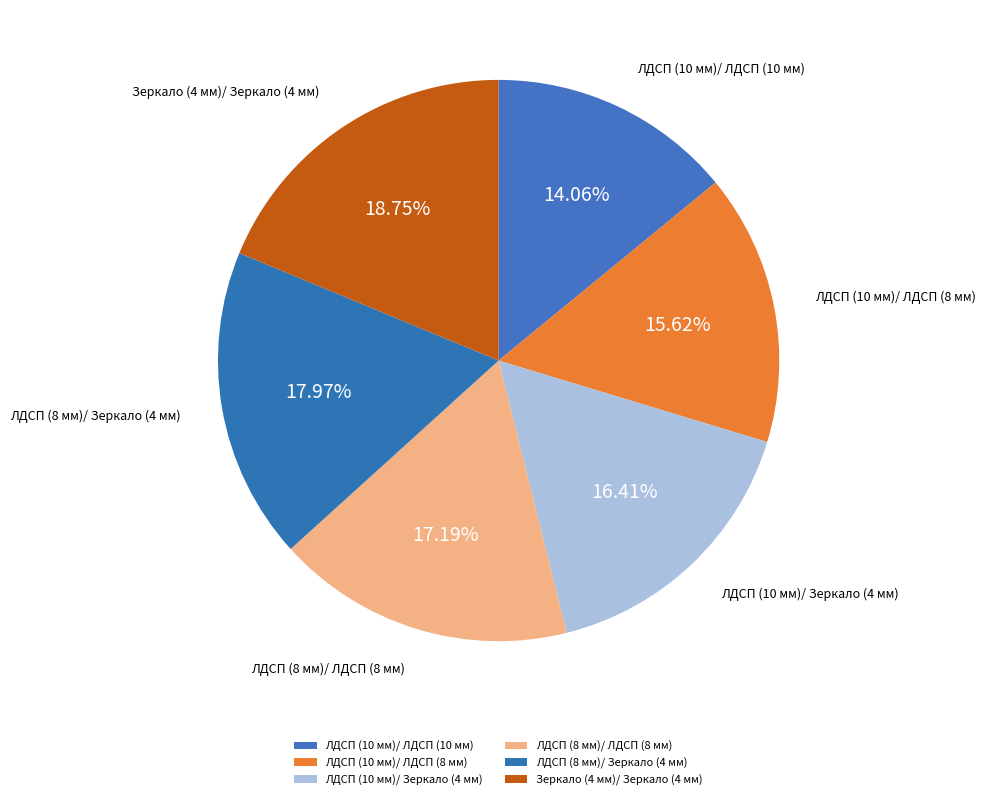

The ЛДСП (10 мм)/ ЛДСП (10 мм) slice represents 24% of the pie. True or false?

False